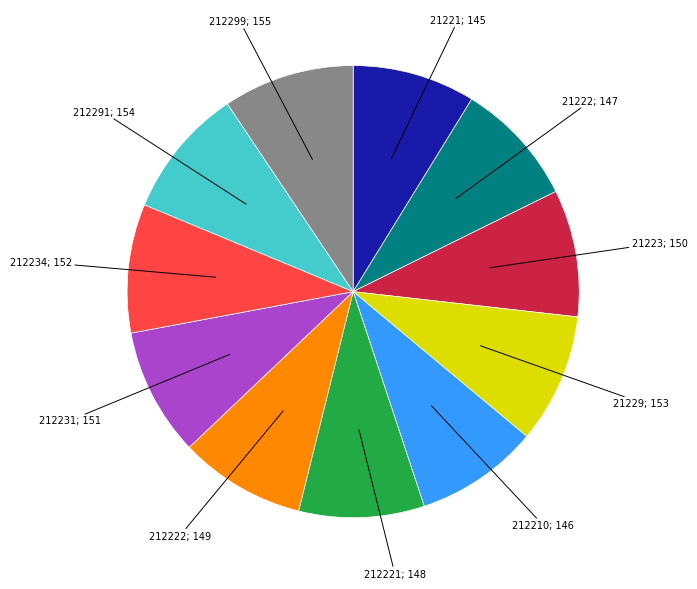

Is there any slice that represents more than half of the pie?

No